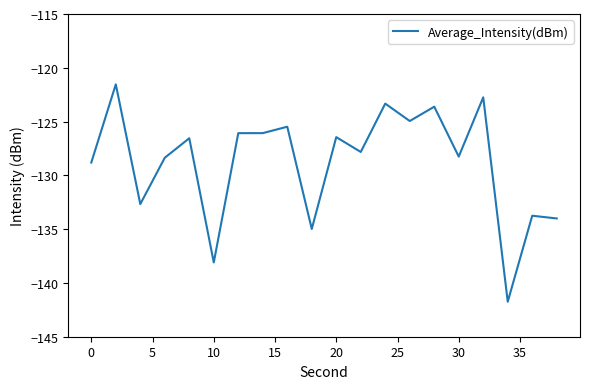

What is the maximum value shown in the chart?

-121.5